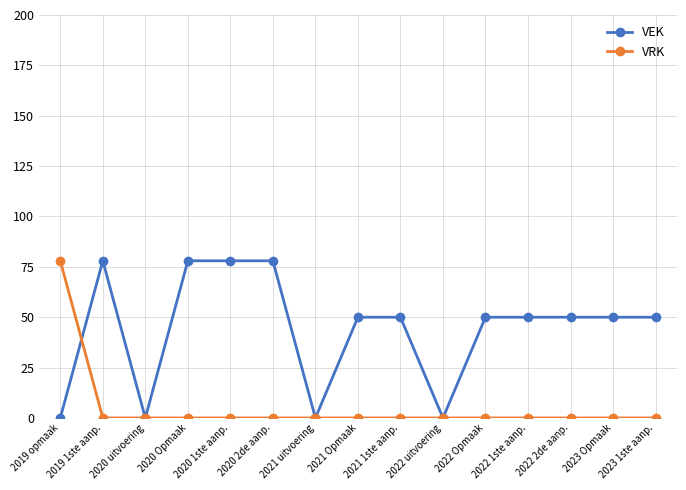

Is it true that VRK equals -24 at 2021 Opmaak?

False